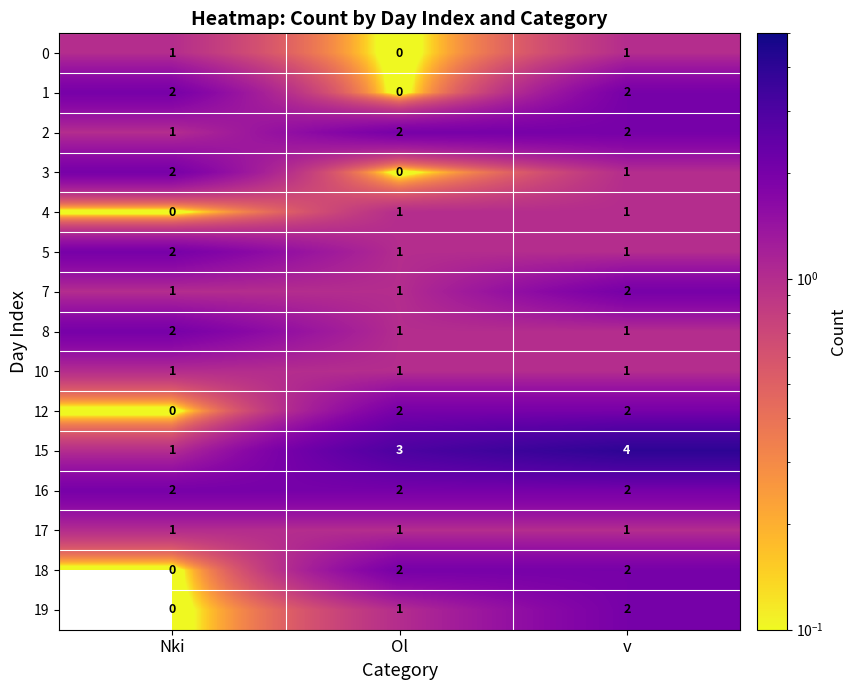

What is the greatest value displayed?

4